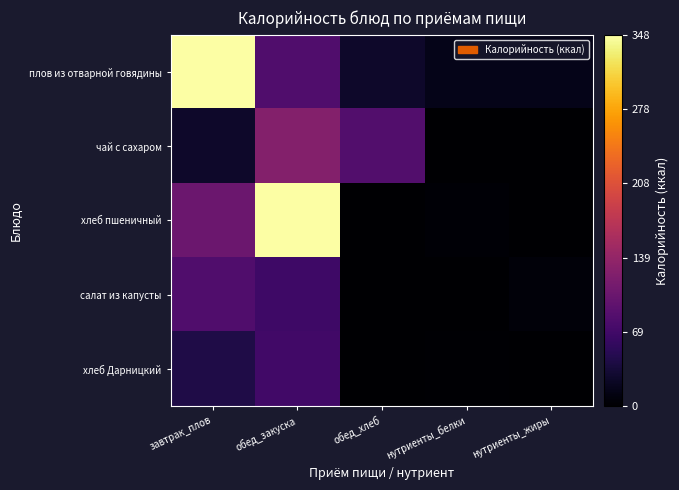

Rank the series at нутриенты_жиры from lowest to highest value.

чай с сахаром, хлеб пшеничный, хлеб Дарницкий, салат из капусты, плов из отварной говядины